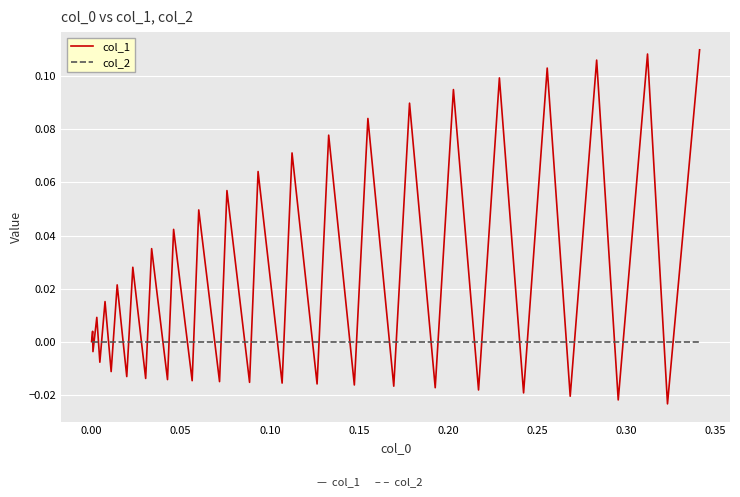

Which series has the largest total across all categories?

col_1